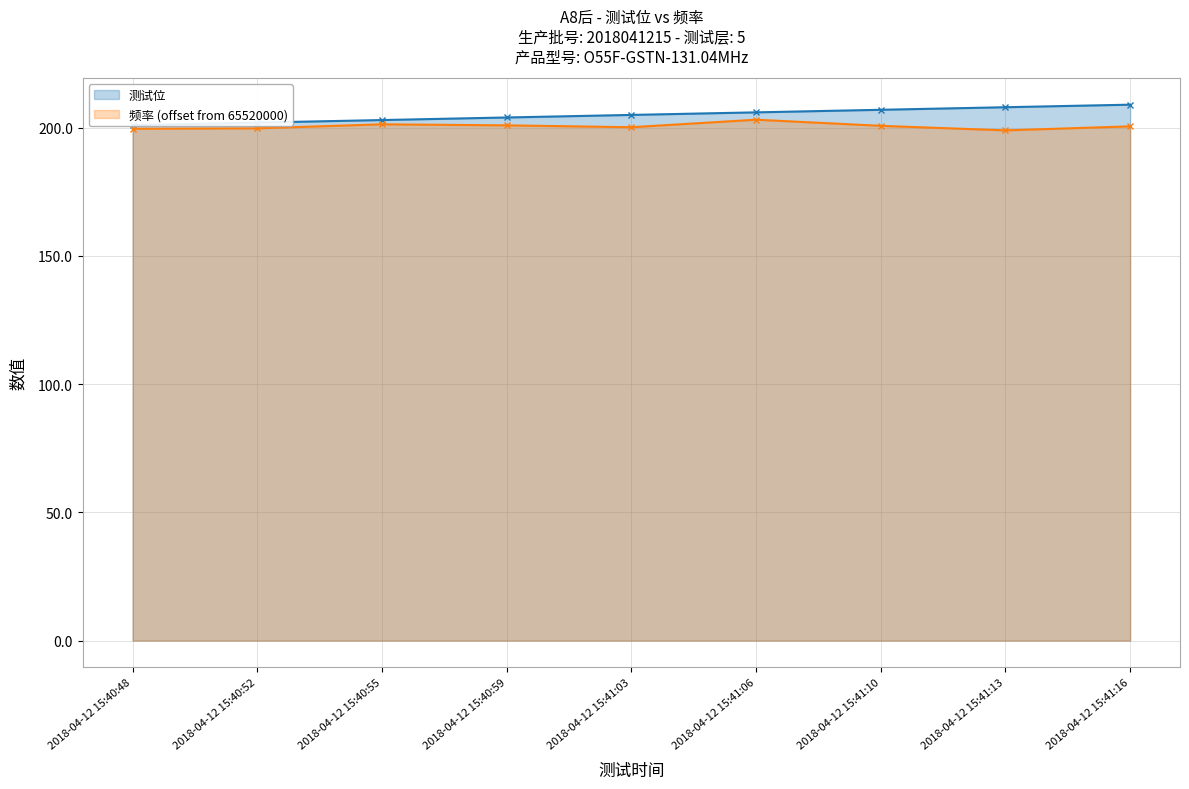

The value of 频率 at 2018-04-12 15:41:03 is 200.2. True or false?

True